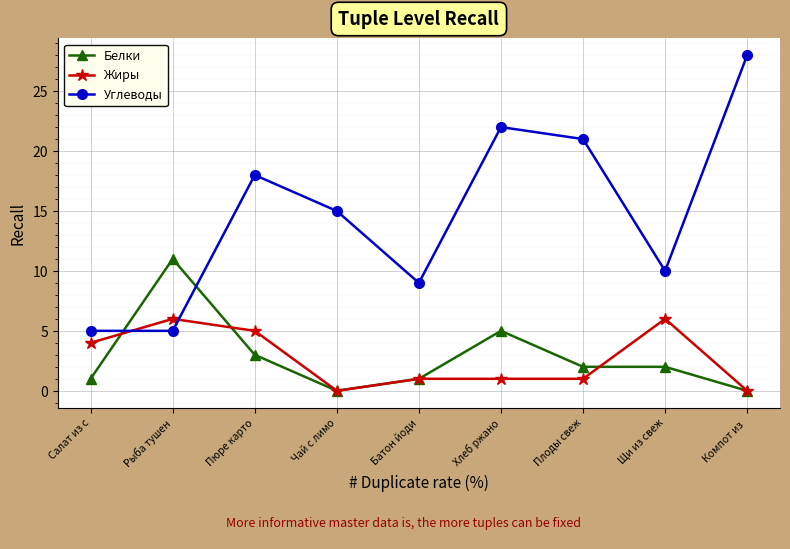

Is it true that Жиры equals 4 at Салат из с?

True